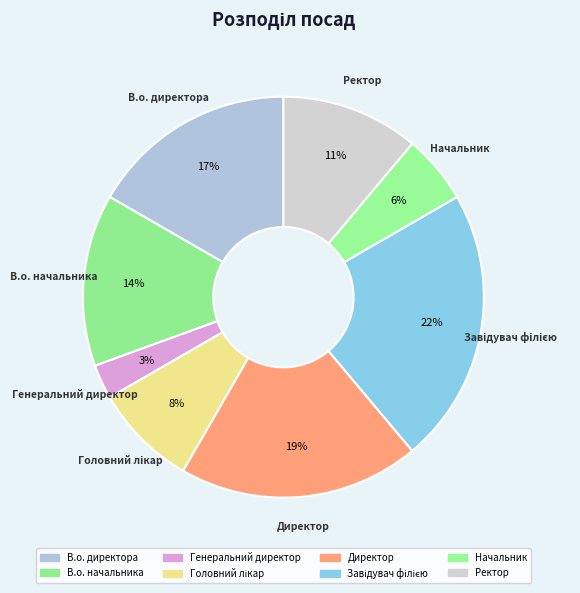

Which category has the smallest portion of the pie?

Генеральний директор